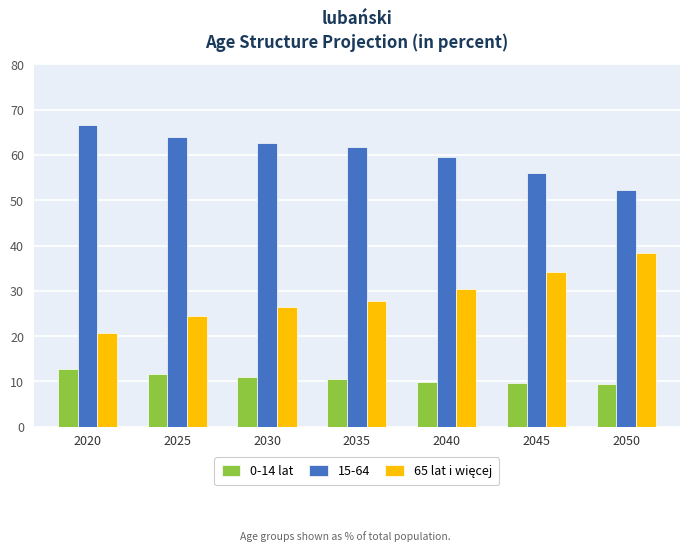

What is the average value of the 15-64 series?

60.4